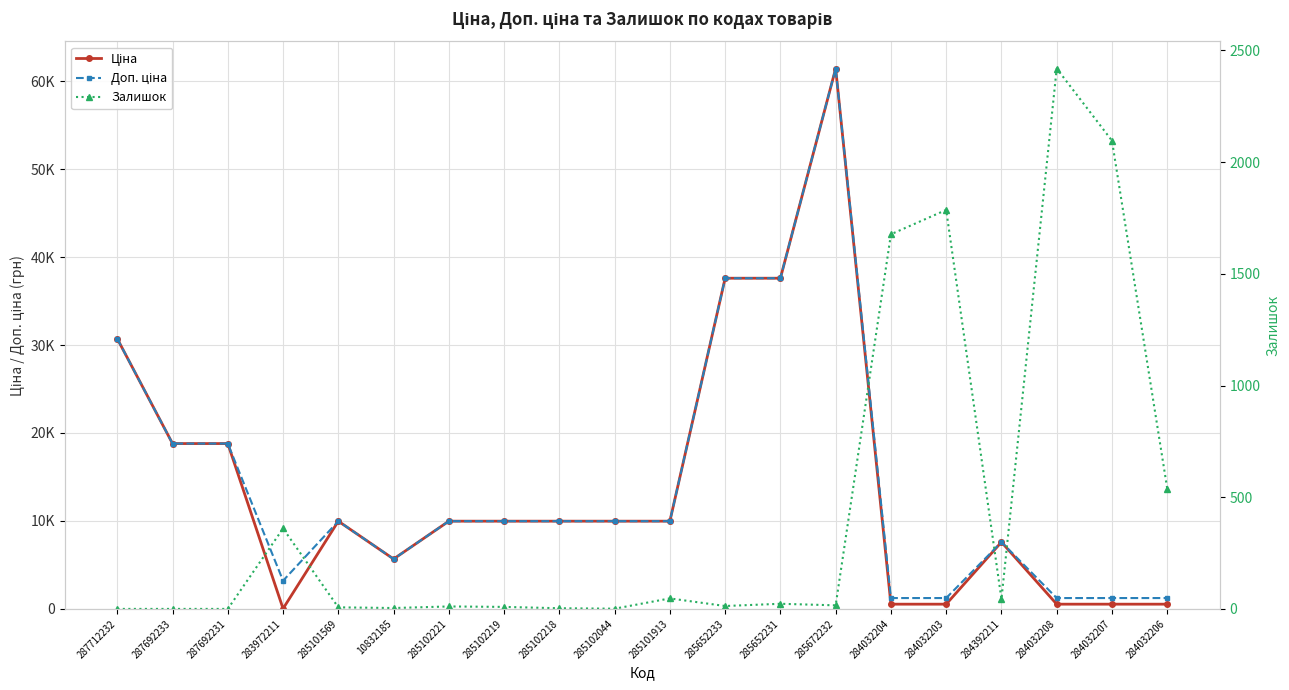

What is the greatest value displayed?

61434.3